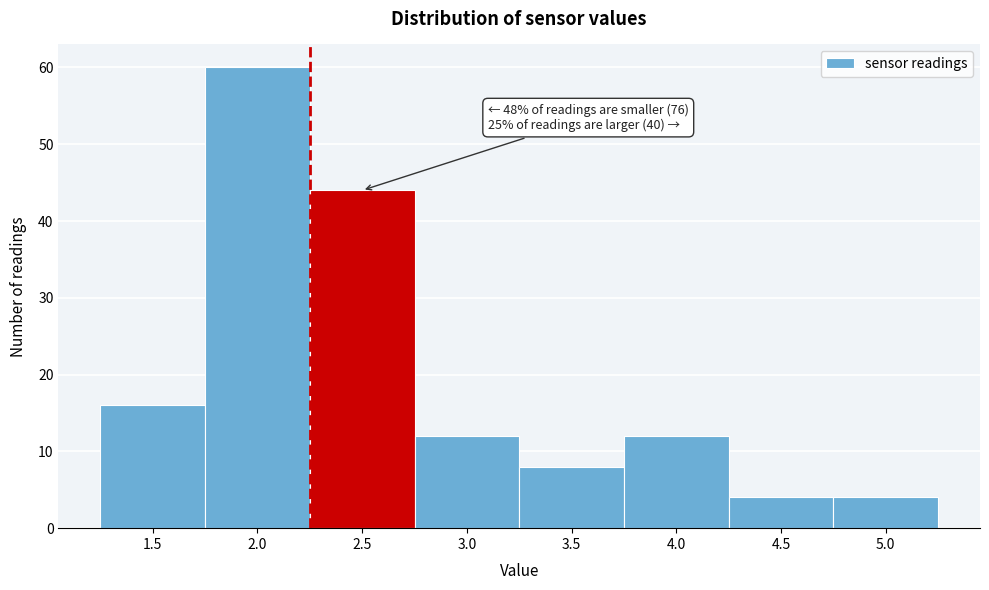

Reading right to left, list all the values displayed in this chart.

4	4	12	8	12	44	60	16